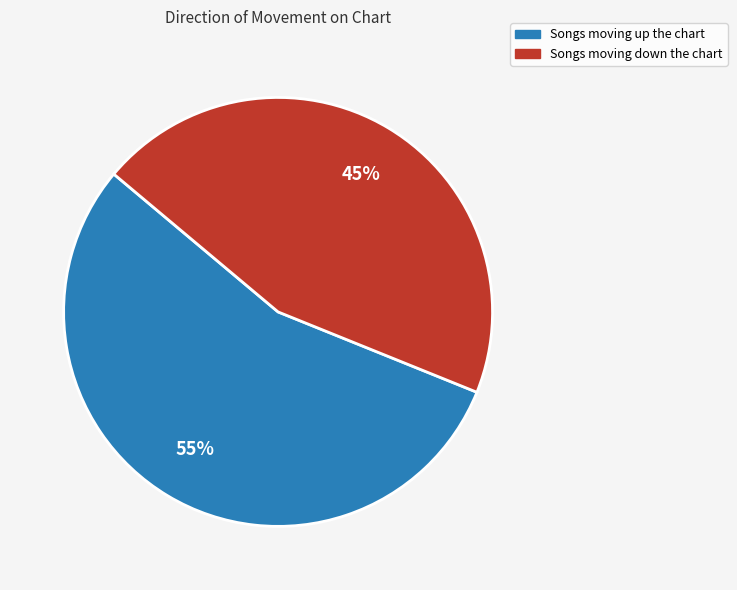

Is there any slice that represents more than half of the pie?

Yes